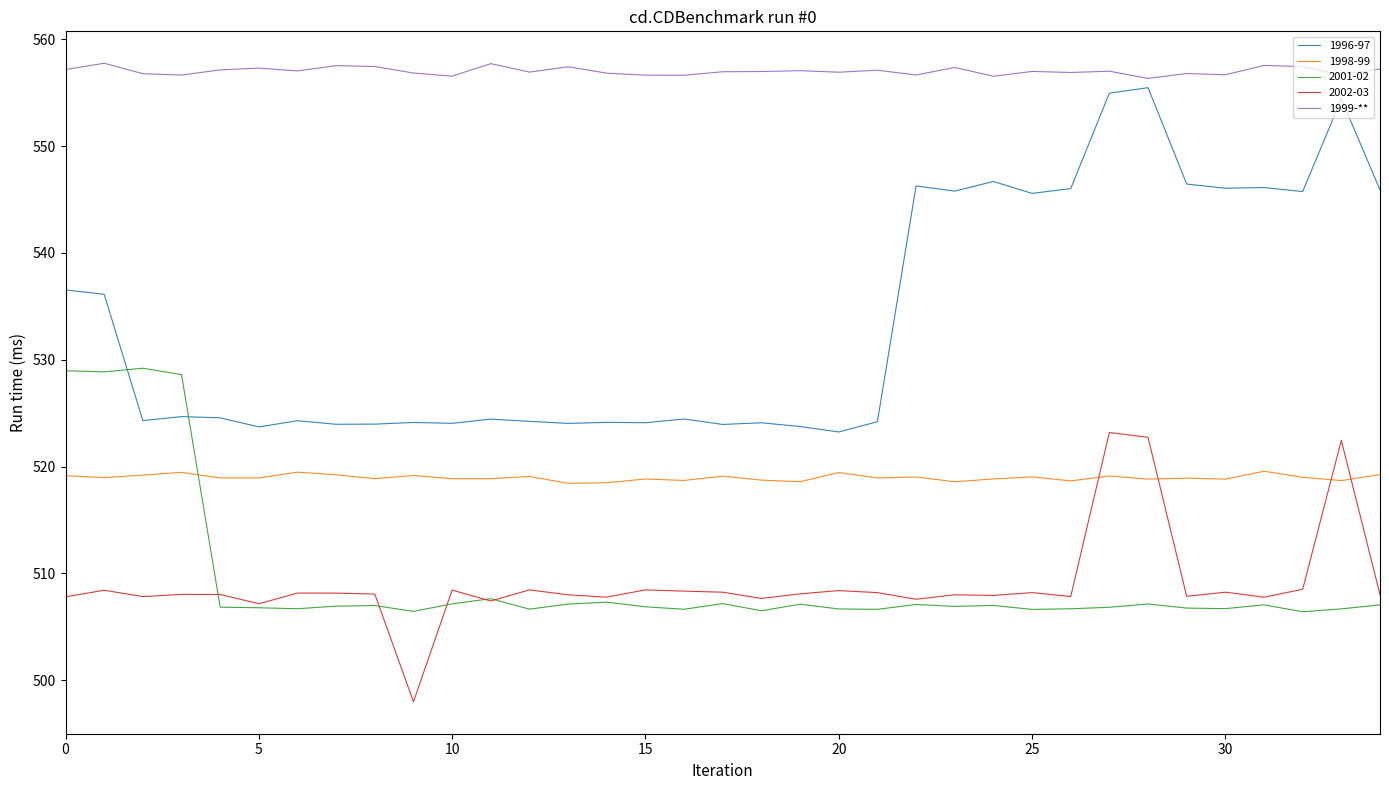

What is the label of the 4th point from the right?

31